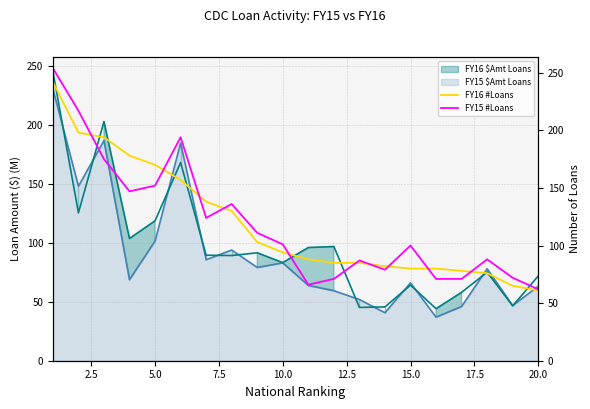

The value of FY15 #Loans at 20.0 is 83. True or false?

False